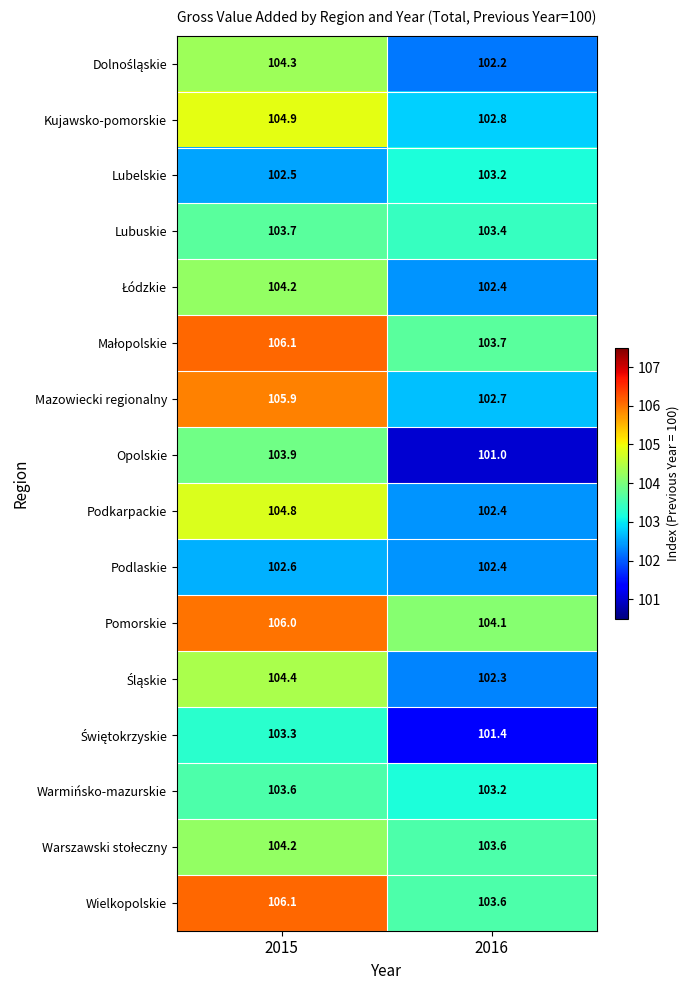

What is the total value across all series at 2015?

1670.5